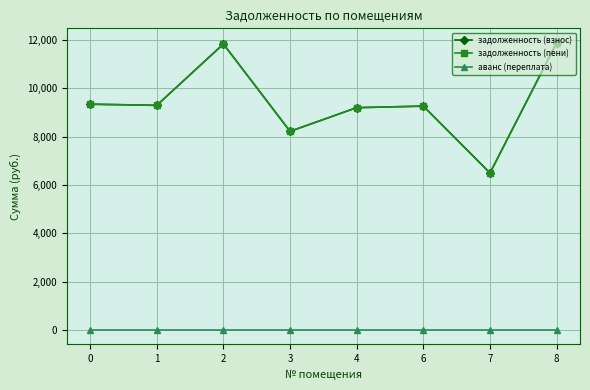

Which series has the largest range (max minus min)?

задолженность (взнос)